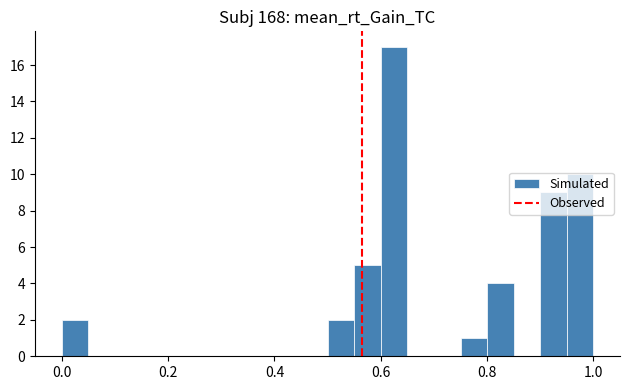

Read against the x-axis, roughly where is the centre of the tallest bar?

0.62